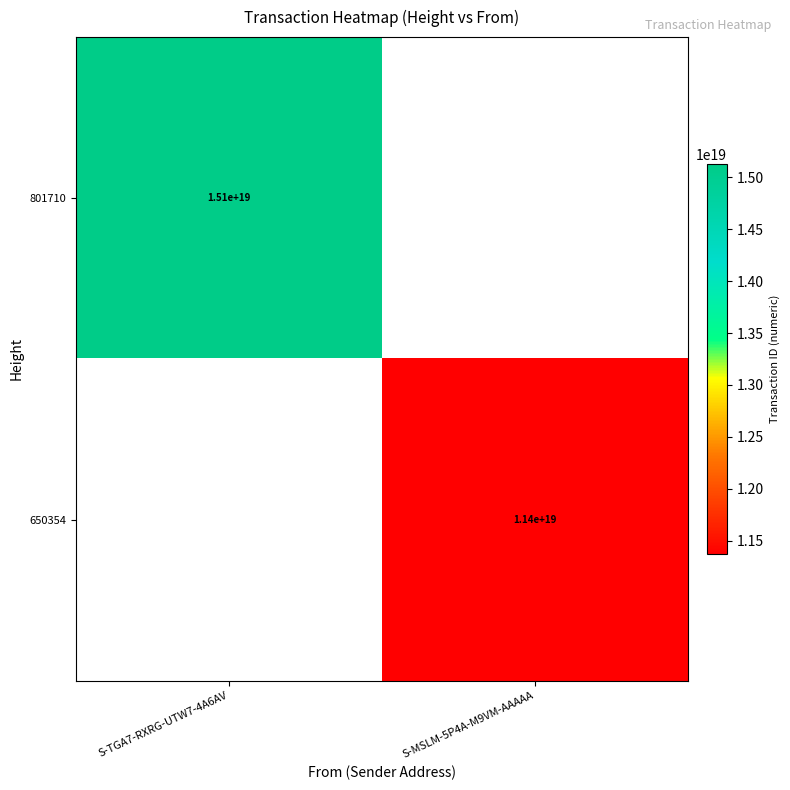

The value of 801710 at S-TGA7-RXRG-UTW7-4A6AV is 9259781548169291776. True or false?

False